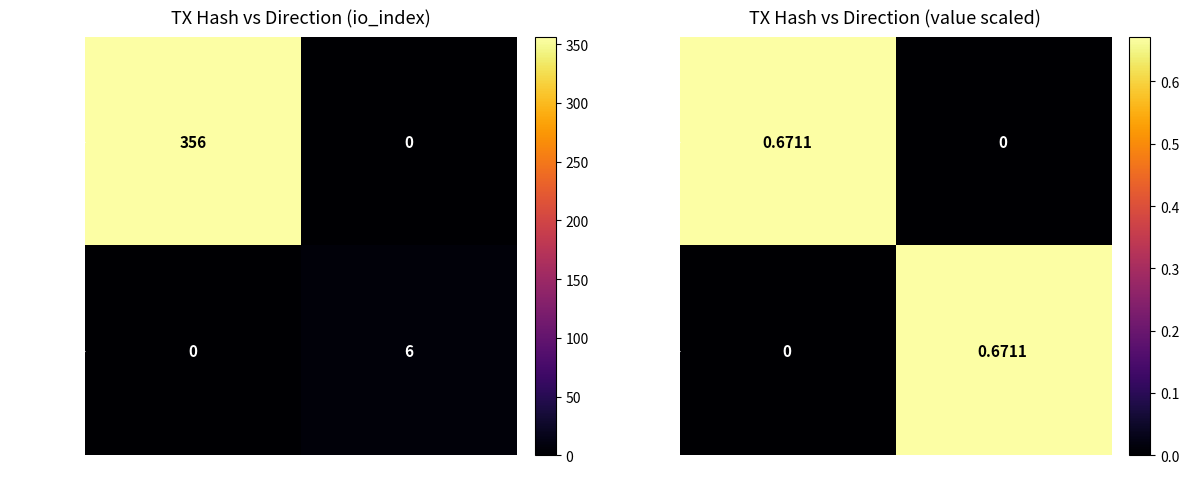

At how many categories does at least one series exceed 0?

2